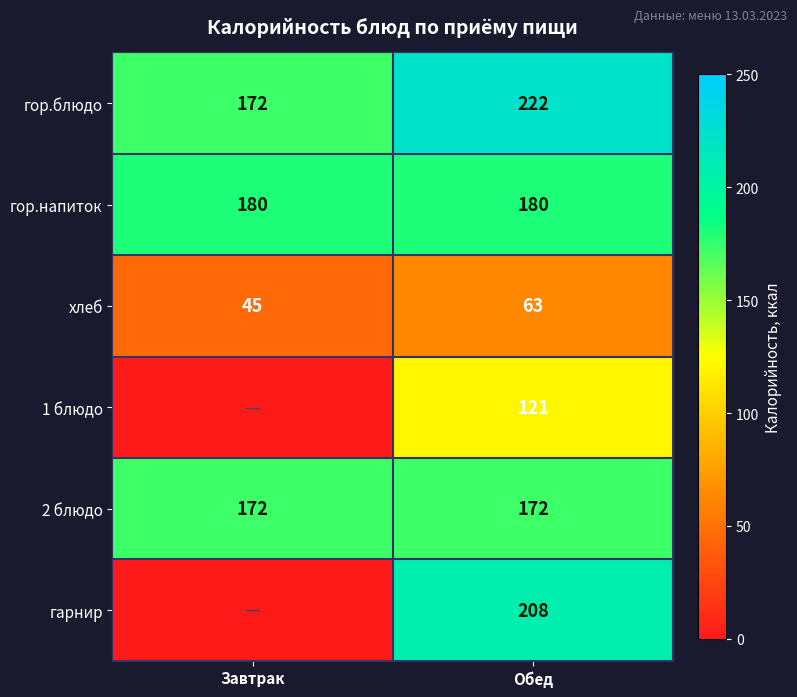

What is the approximate value of 2 блюдо at Завтрак?

172